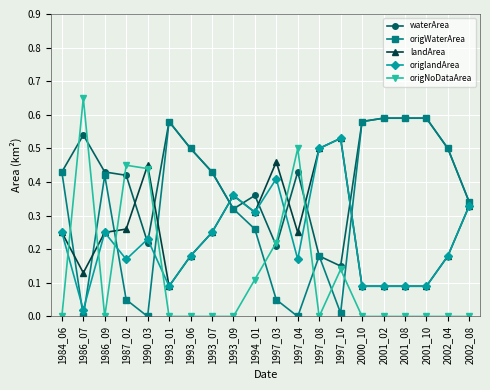

At which label does origNoDataArea reach its peak?

1986_07